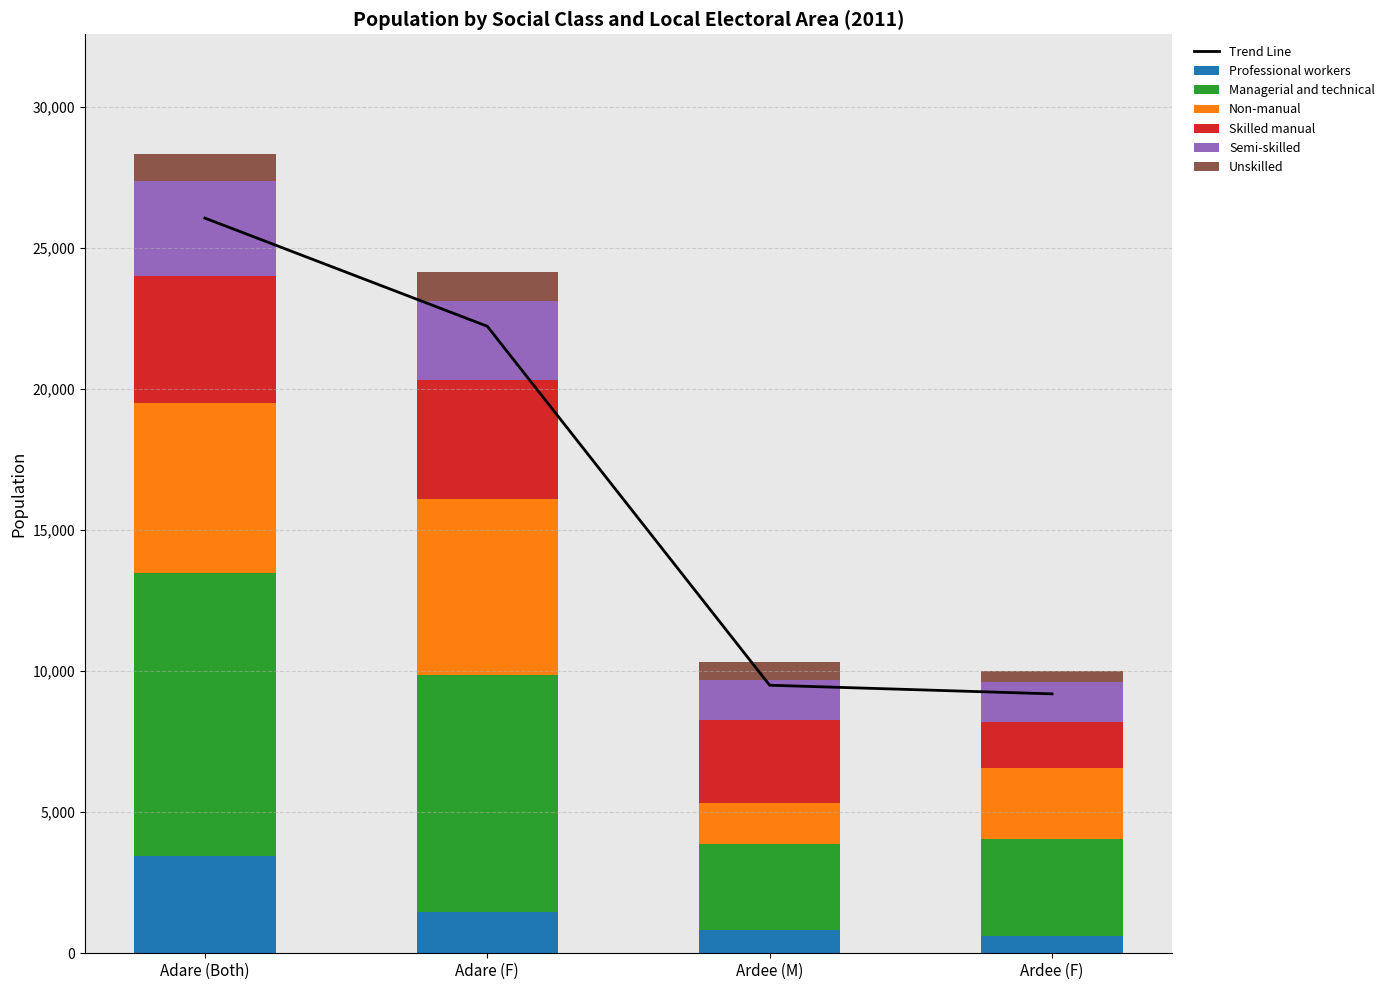

What is the smallest value displayed?

393